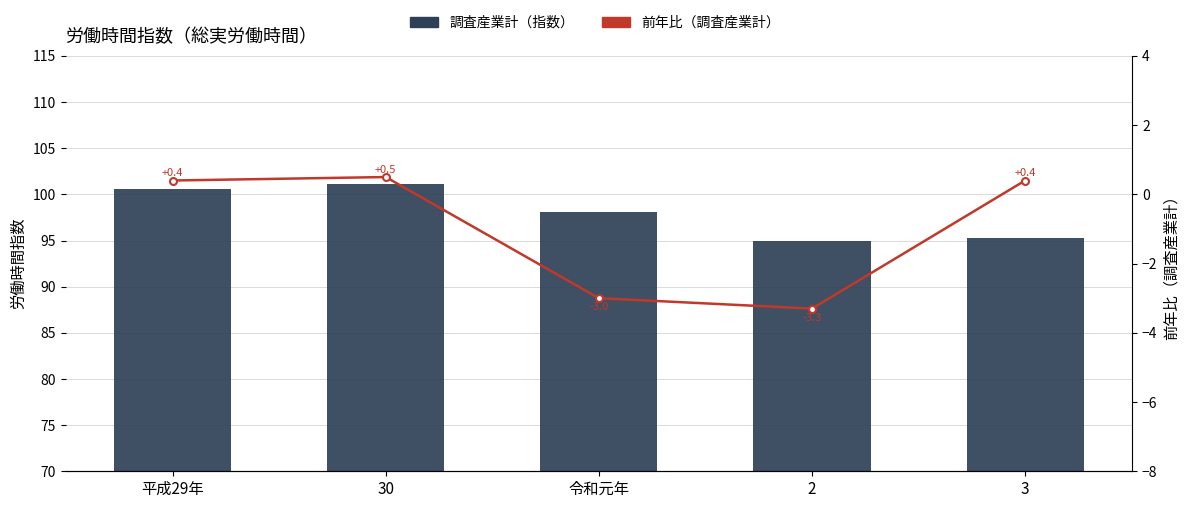

How many data points in 調査産業計 are less than 98?

2